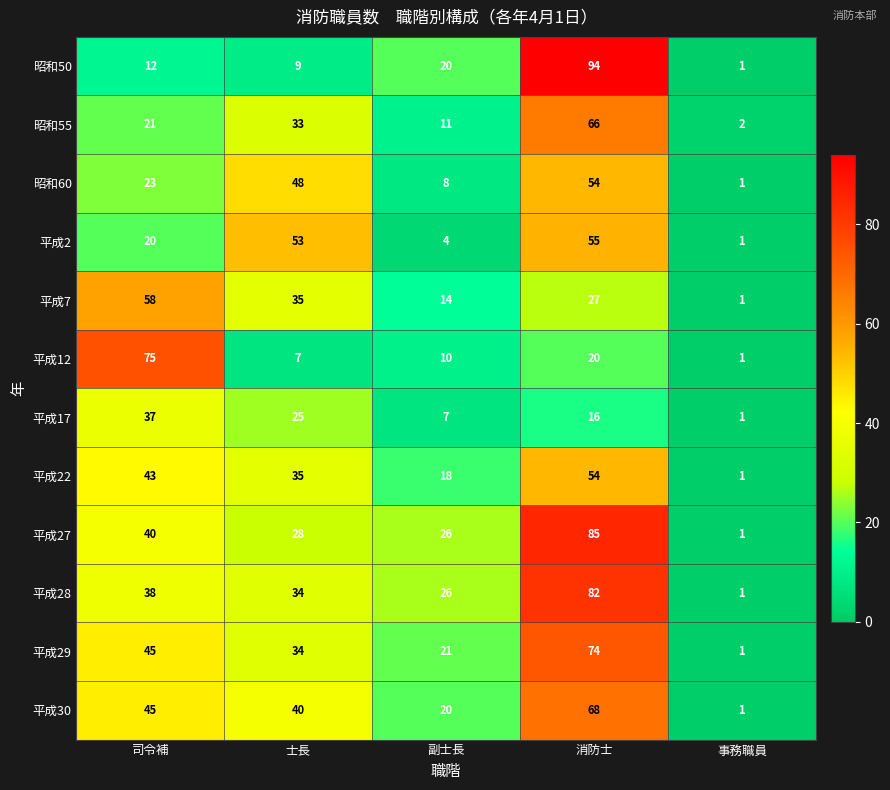

At how many categories does at least one series exceed 76?

1